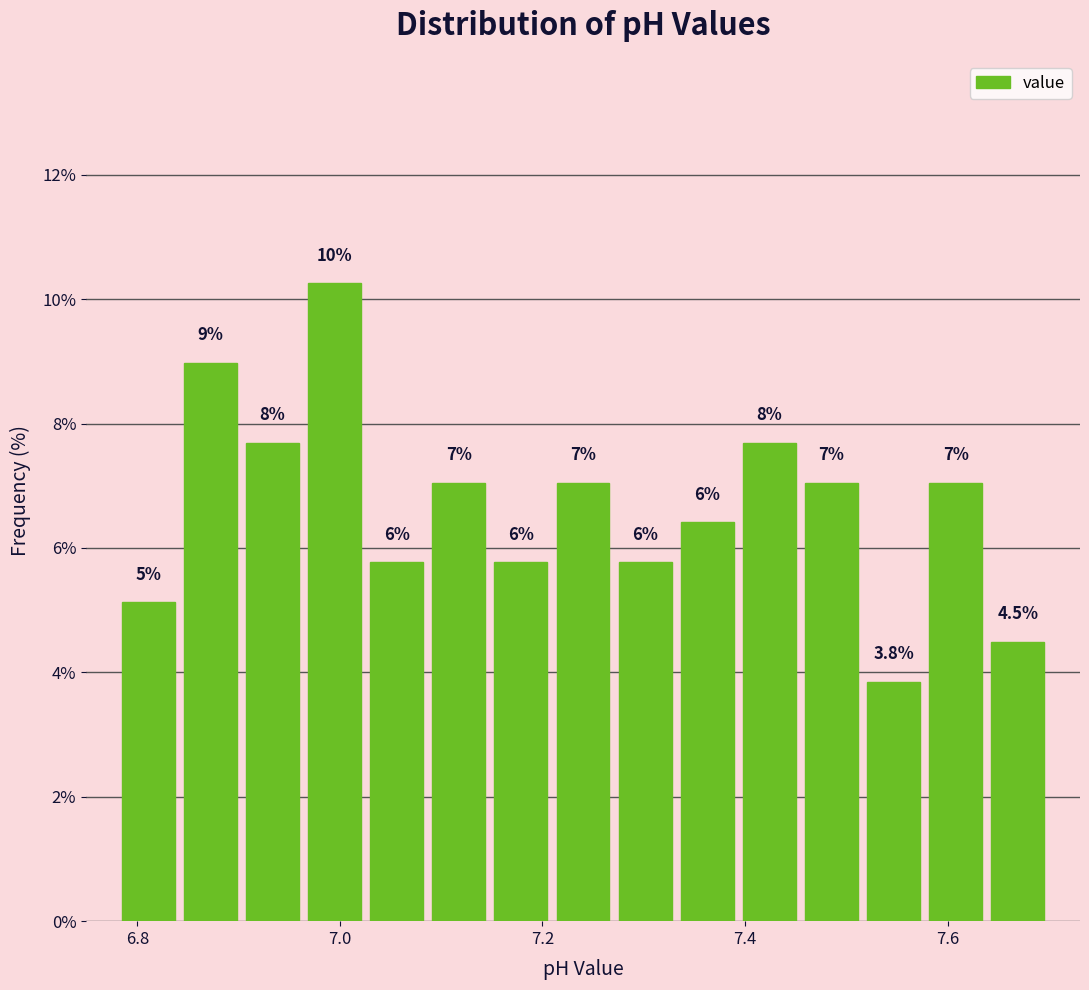

Read against the x-axis, roughly where is the centre of the tallest bar?

7.00